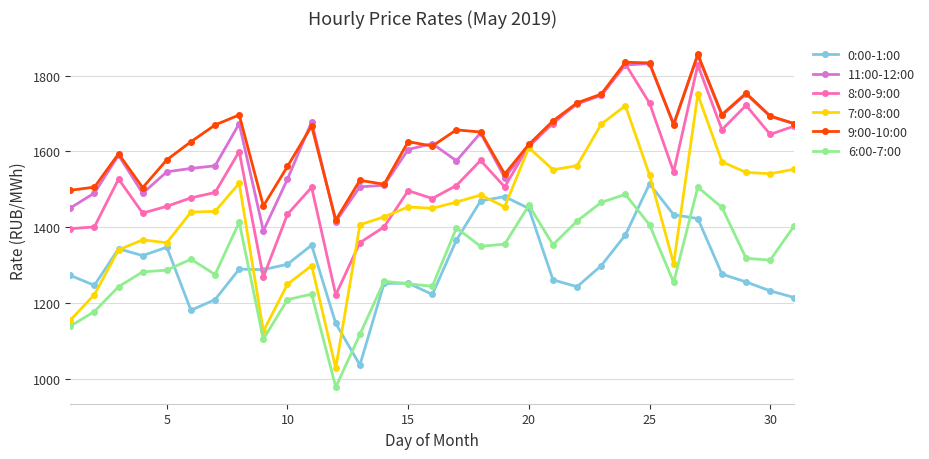

Which series has the widest spread of values?

7:00-8:00